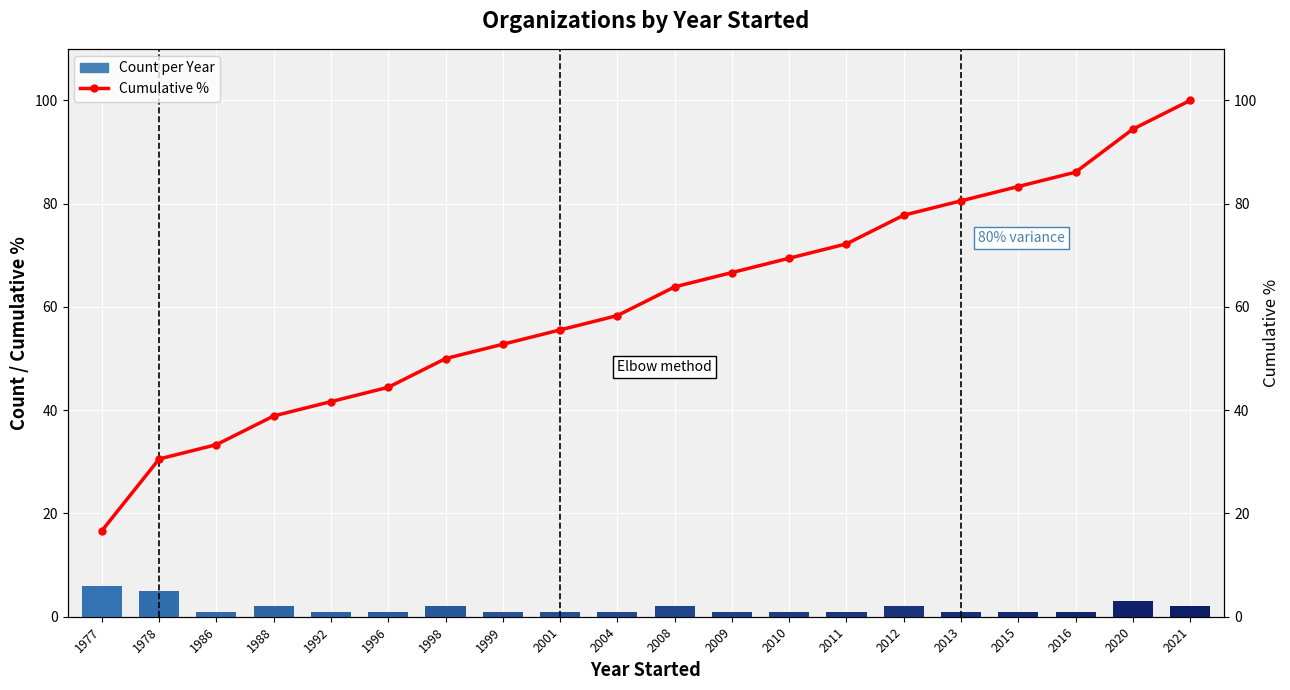

The Count per Year series shows 0.6 at 1999. True or false?

False